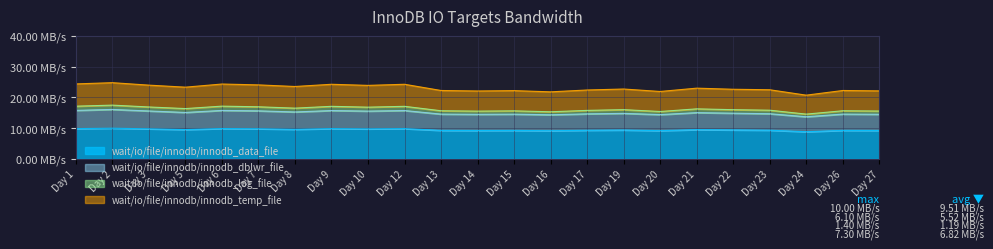

Where does the wait/io/file/innodb/innodb_data_file series first go above 9?

Day 1